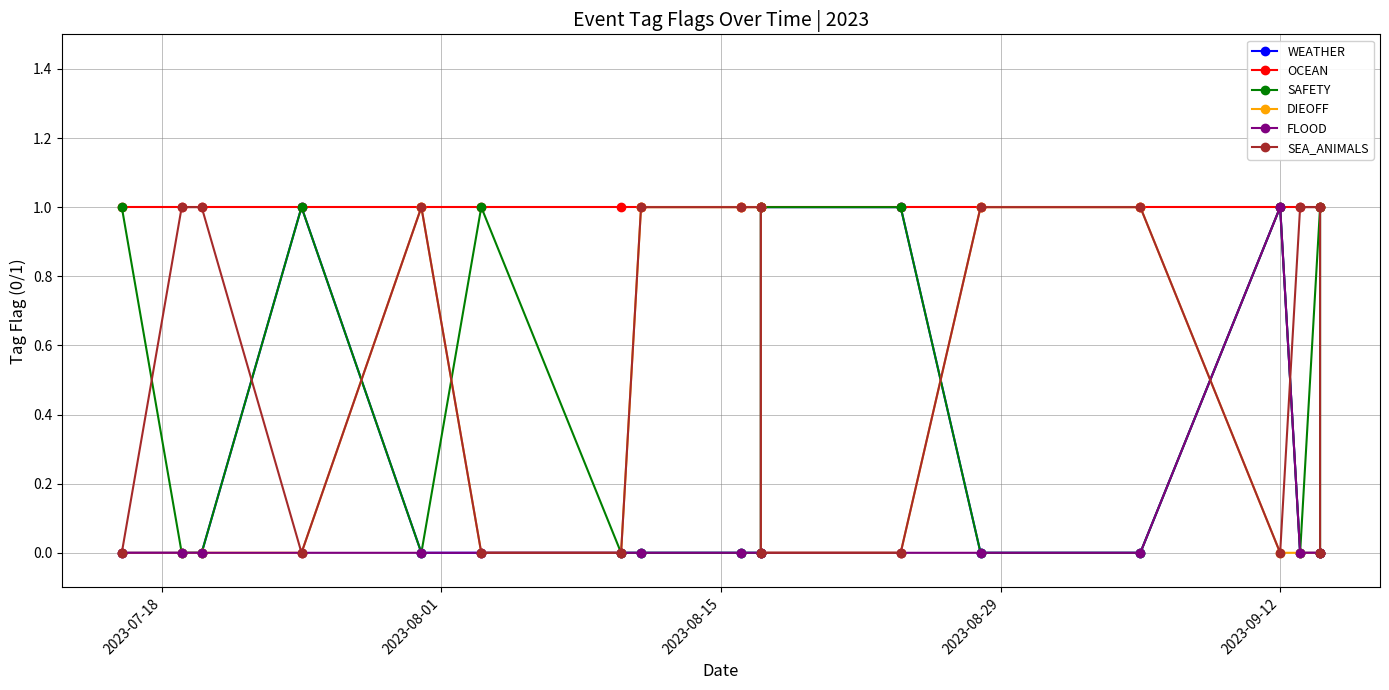

Rank the series by their maximum value, from highest to lowest.

WEATHER, OCEAN, SAFETY, DIEOFF, FLOOD, SEA_ANIMALS